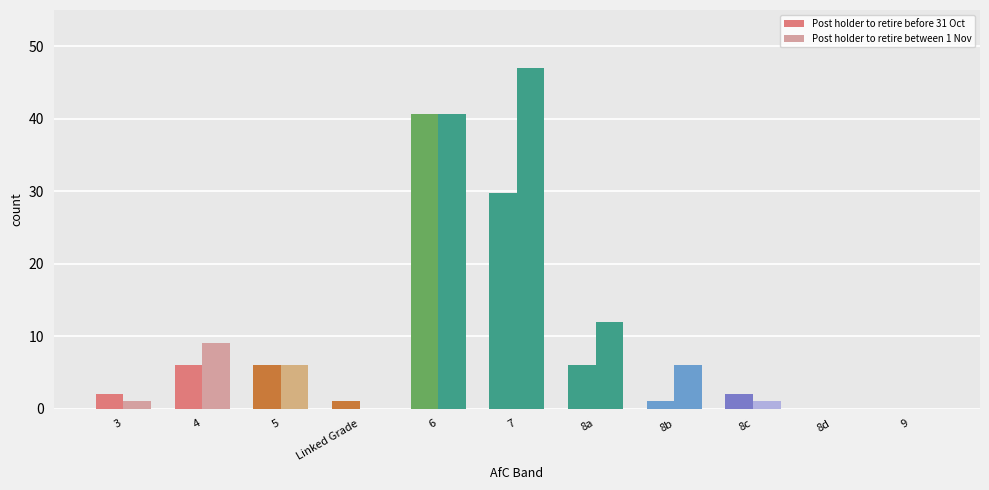

How many groups of bars are there?

11